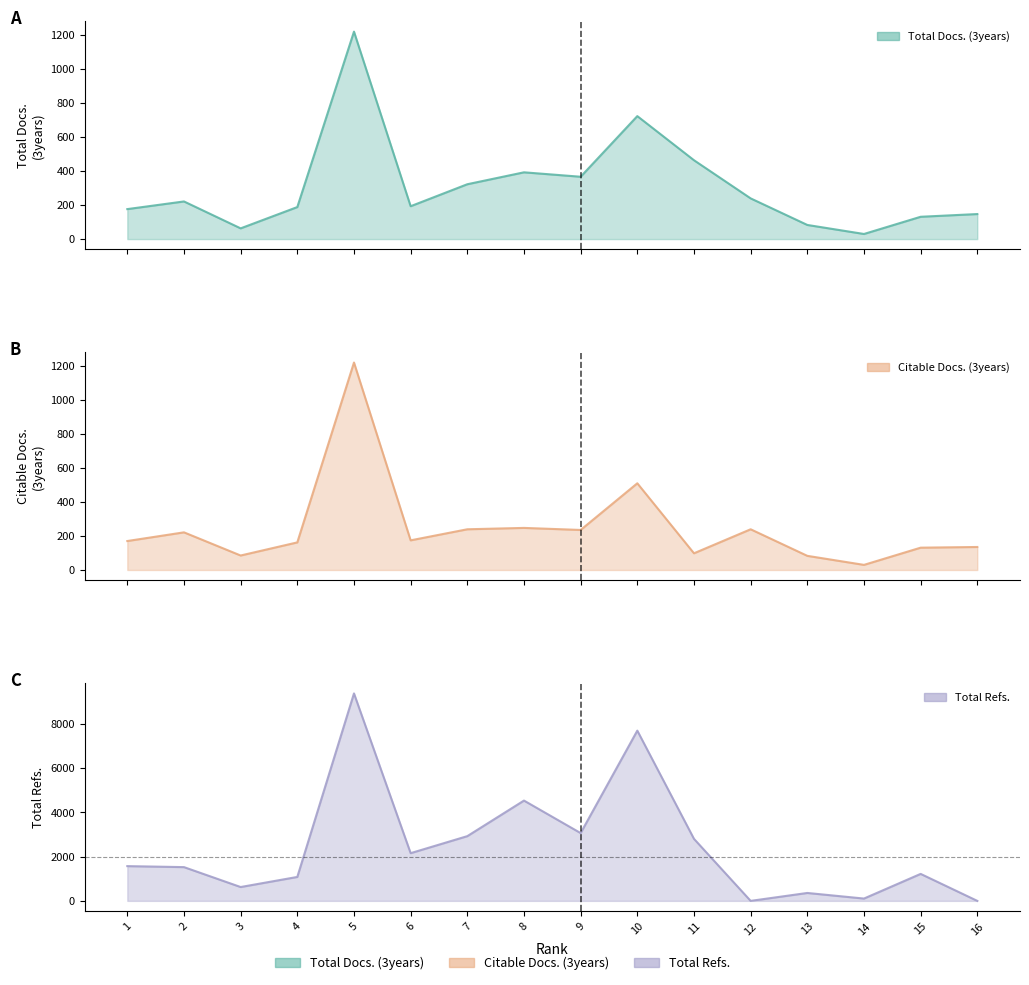

Is the value of Total Refs. at 1 greater than the value of Total Docs. (3years) at 1?

Yes